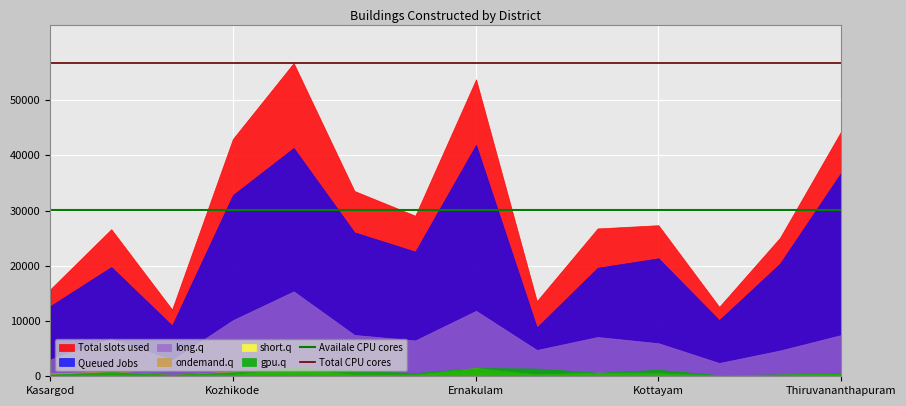

Which series has the largest total across all categories?

Total slots used